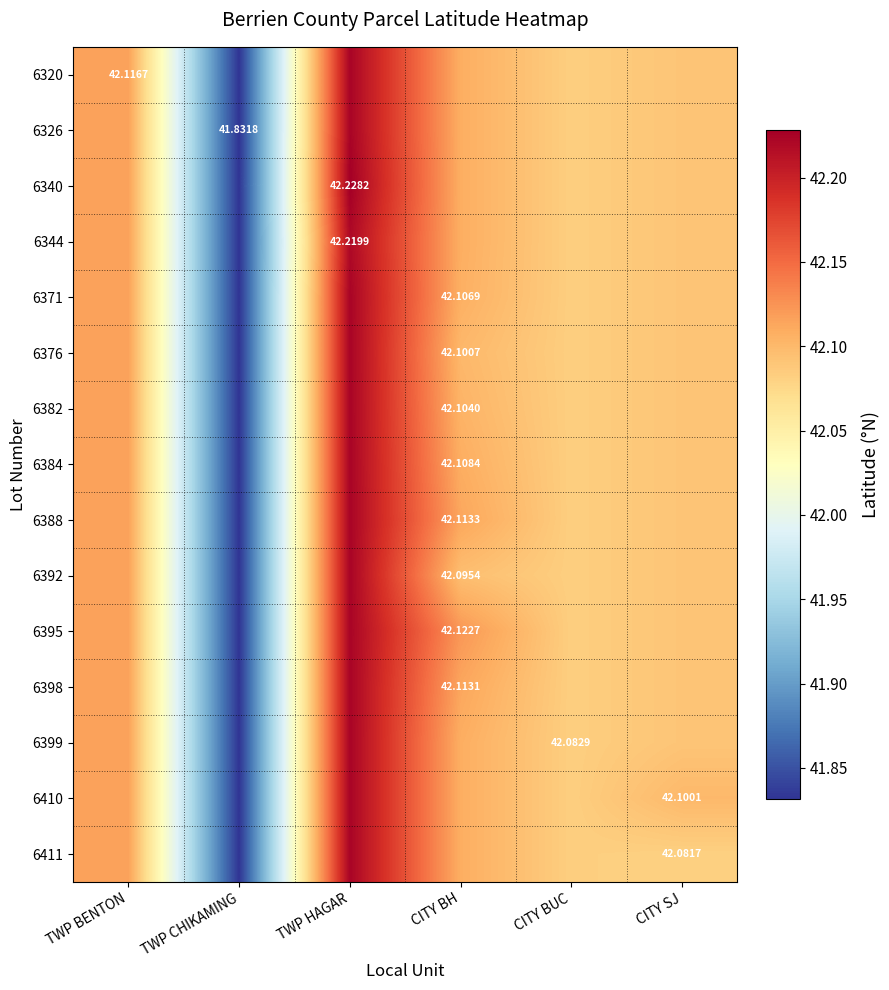

At which category is the sum across all series the highest?

TWP HAGAR